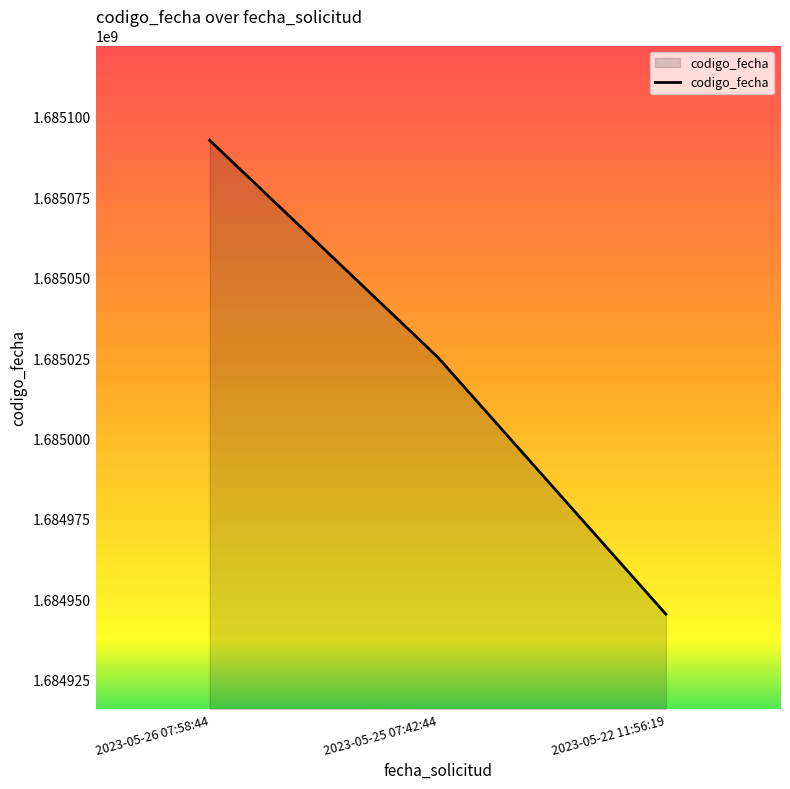

What is the change in value from 2023-05-25 07:42:44 to 2023-05-22 11:56:19?

-79945